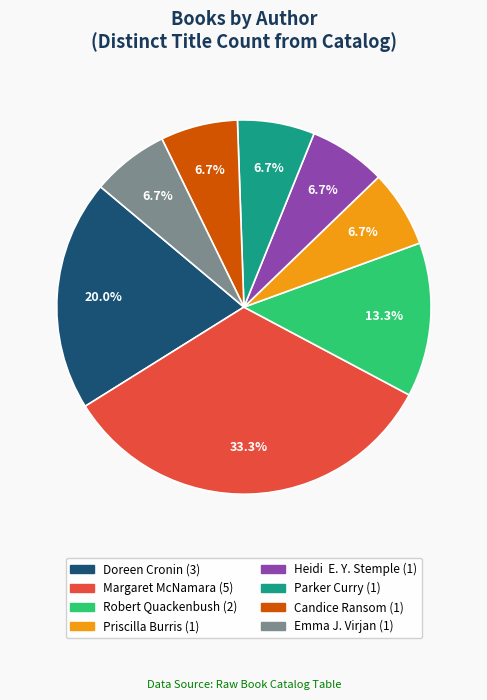

Is there a majority slice in this chart?

No